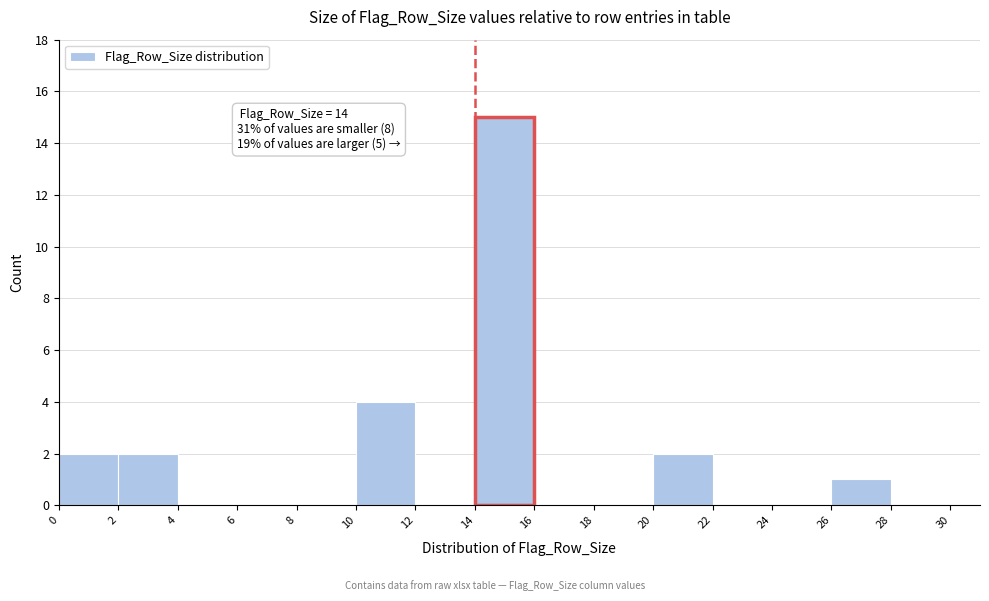

Which range on the x-axis has the tallest bar?

14 to 16